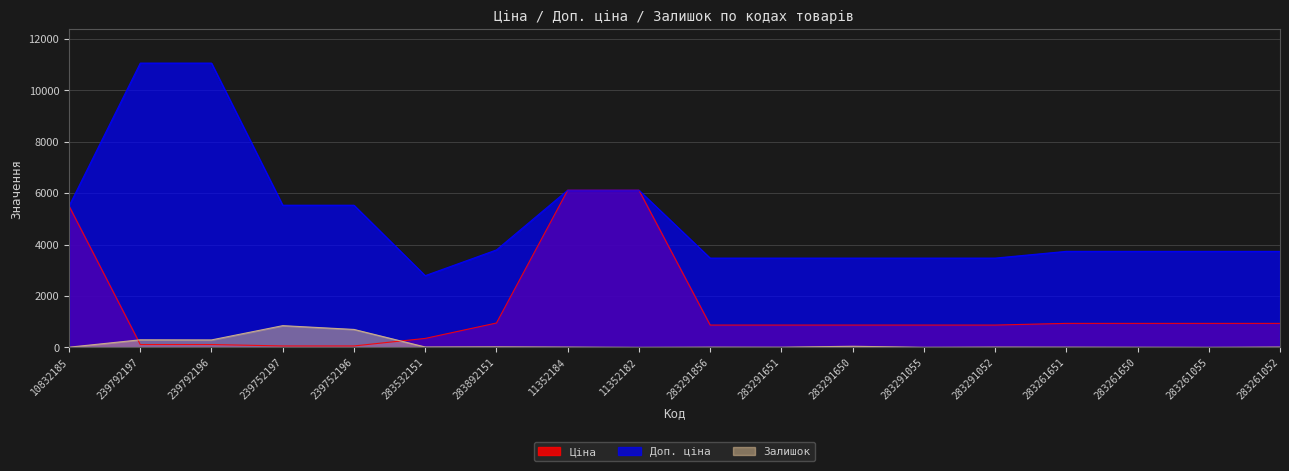

Is the value of Ціна at 11352182 greater than the value of Залишок at 11352184?

Yes